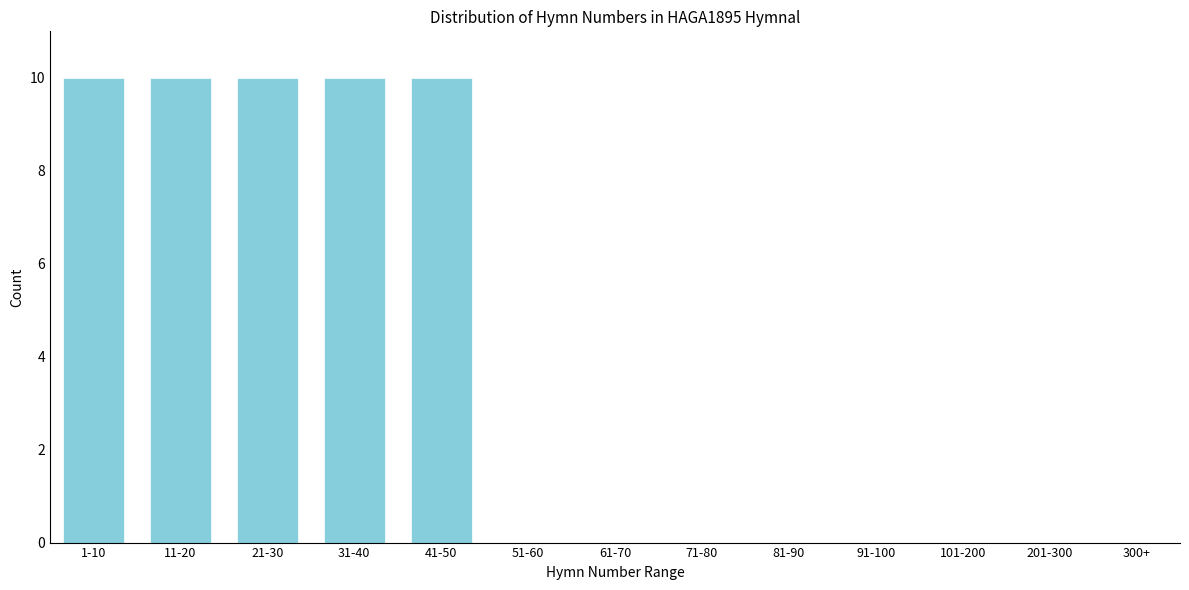

Reading left to right, what are all the values shown in this chart?

1-10=10	11-20=10	21-30=10	31-40=10	41-50=10	51-60=0	61-70=0	71-80=0	81-90=0	91-100=0	101-200=0	201-300=0	300+=0